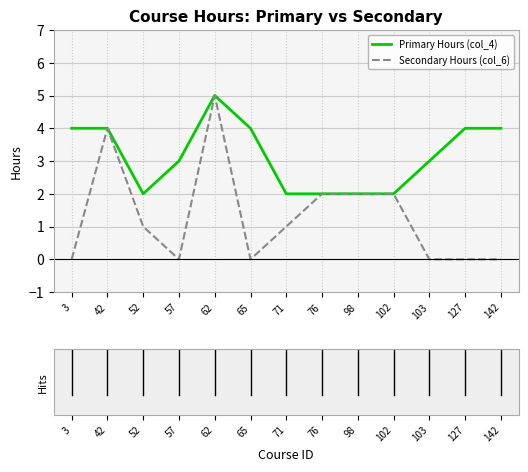

At 127, list the series in order from largest to smallest.

Primary Hours (col_4), Secondary Hours (col_6)